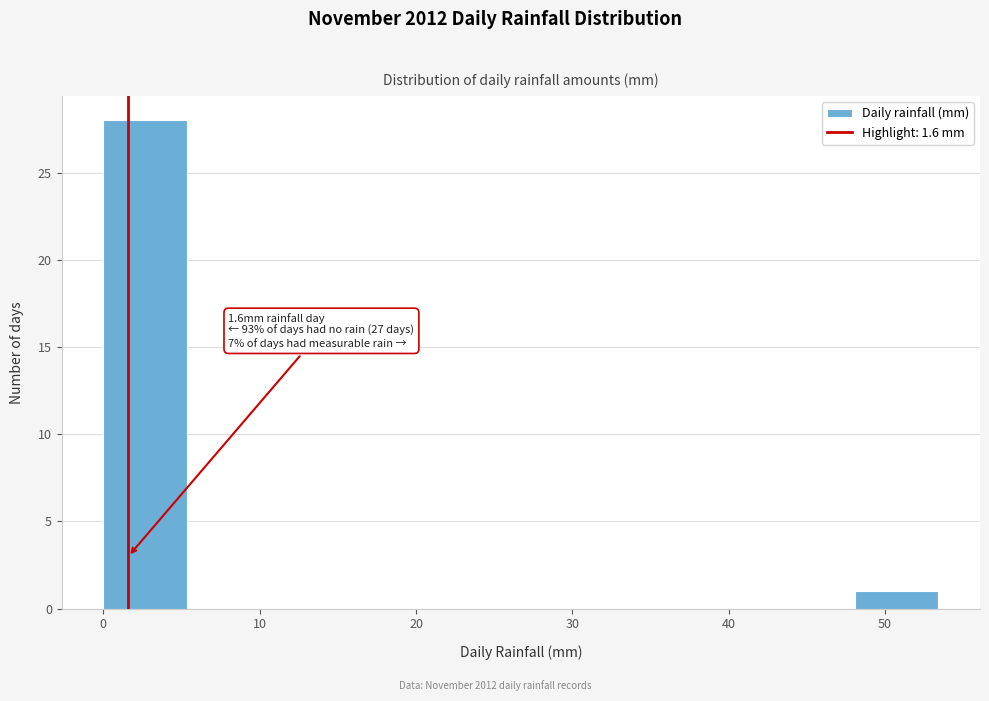

Over which range of the x-axis is the bar tallest?

0 to 5